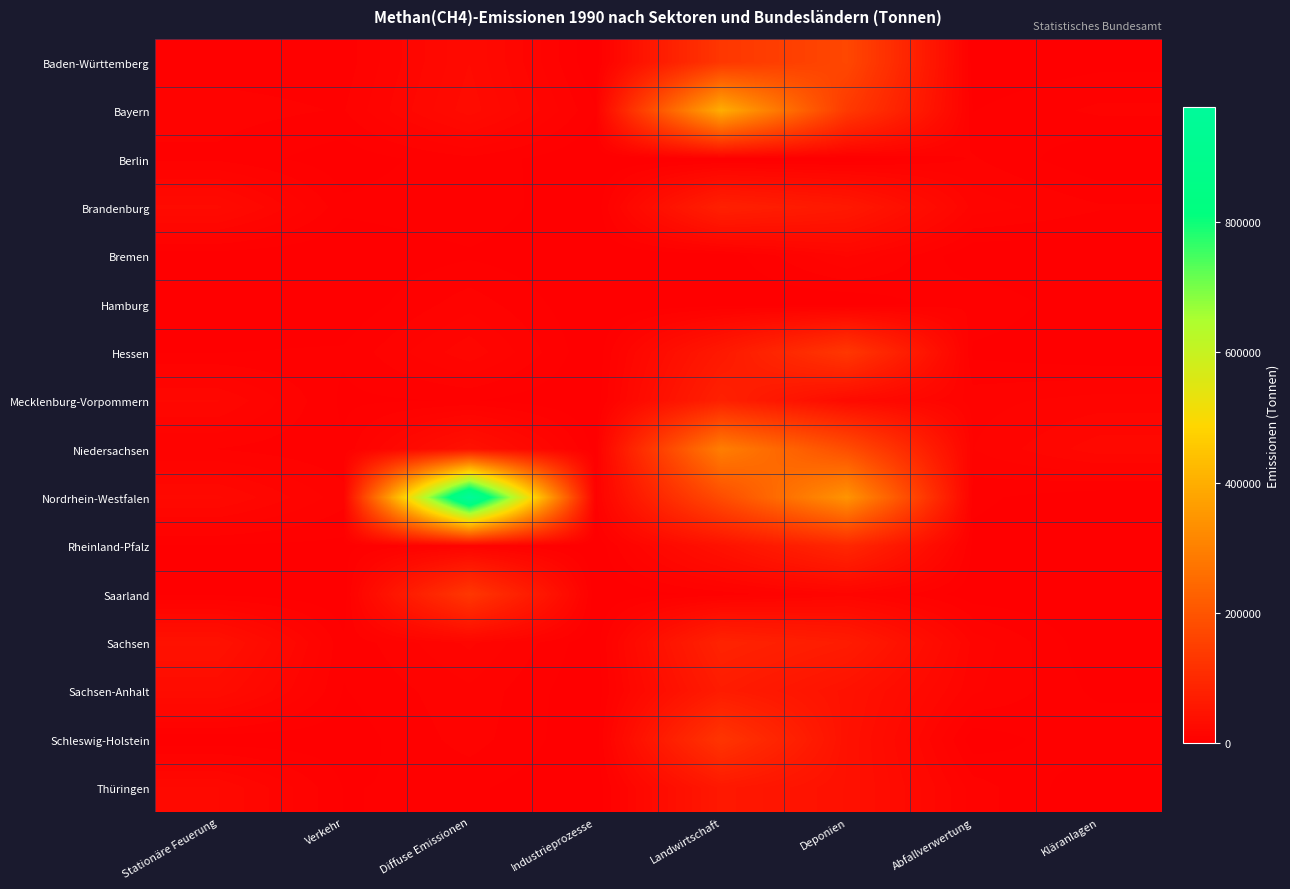

Which series has the widest spread of values?

Nordrhein-Westfalen